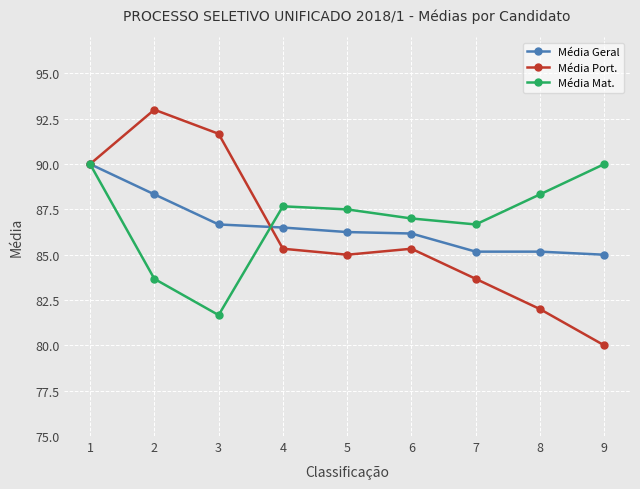

At which category is the sum across all series the highest?

1